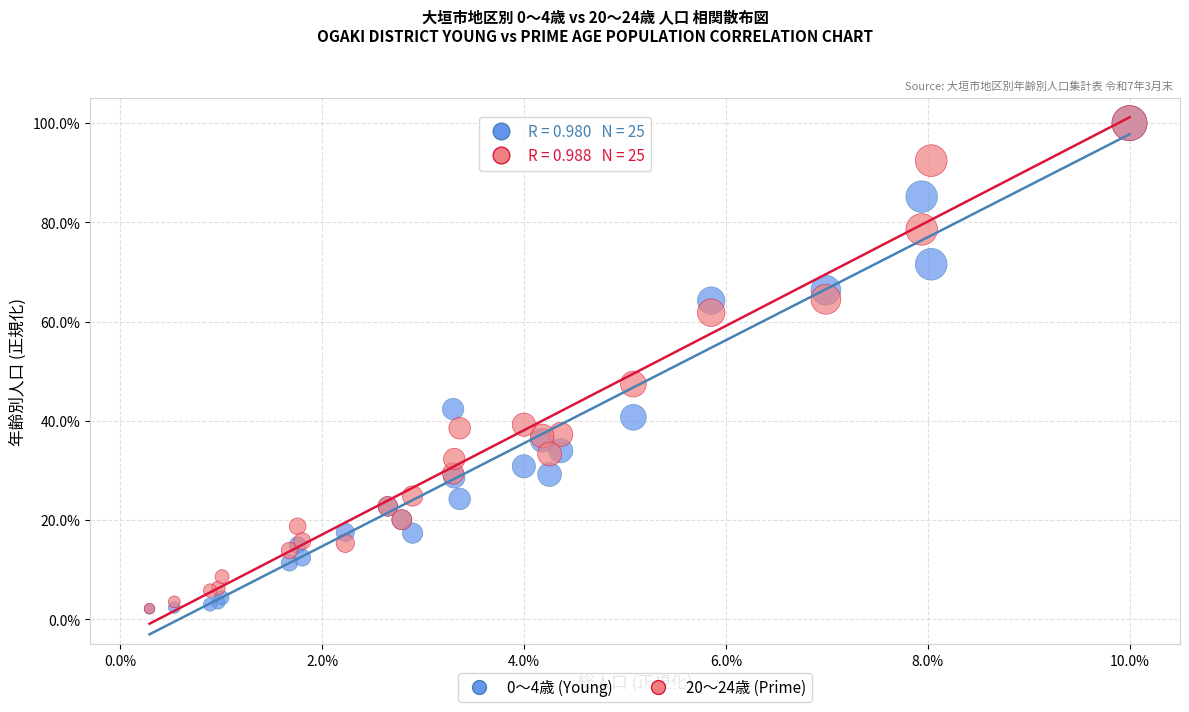

Across all series, what Y value is closest to 51?

47.4